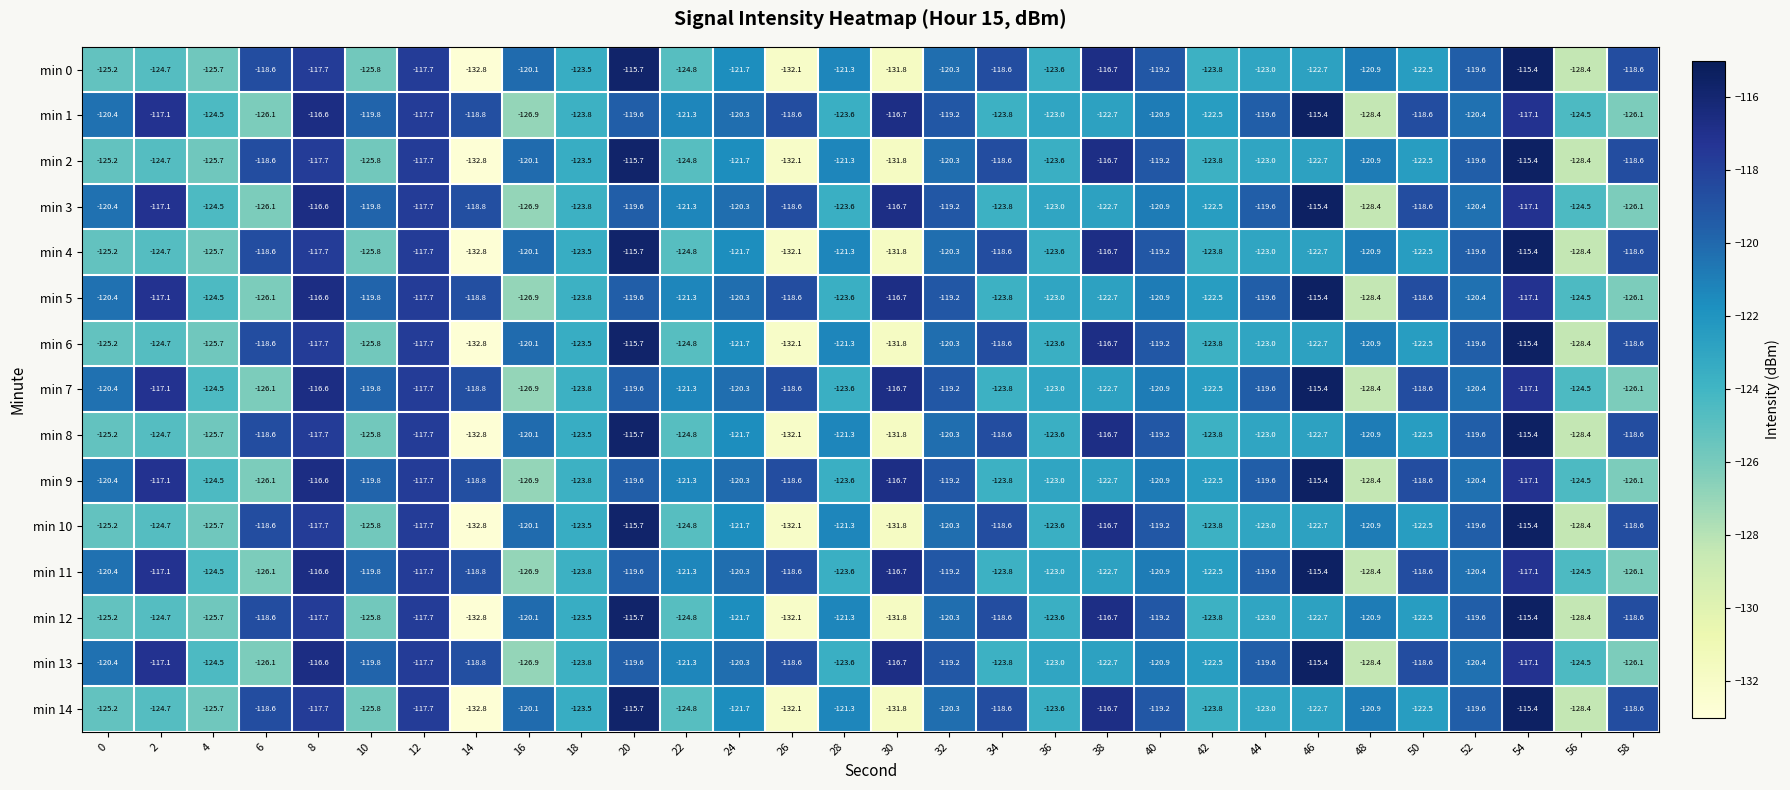

Where is min 3 nearest to the value -121?

40